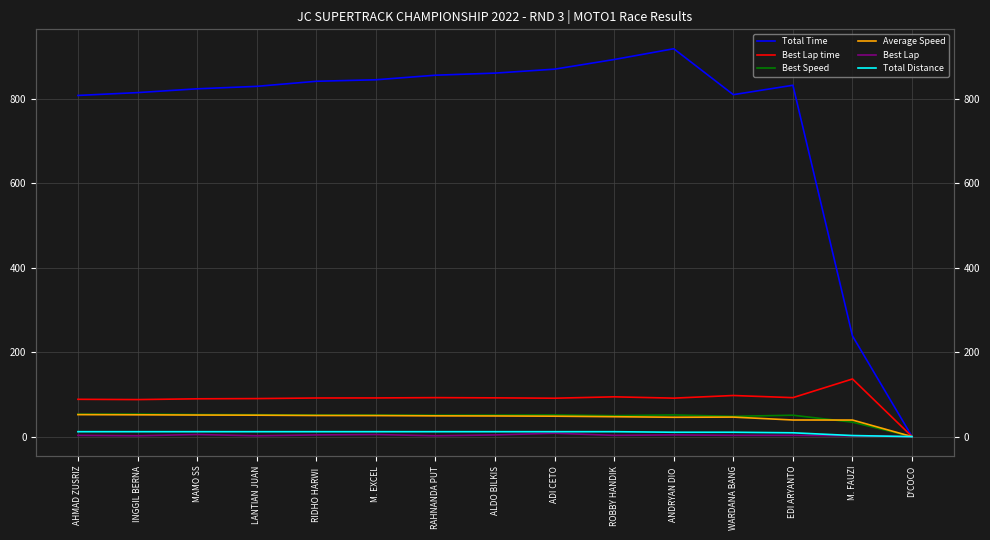

True or false: Total Time and Average Speed cross at least once.

False